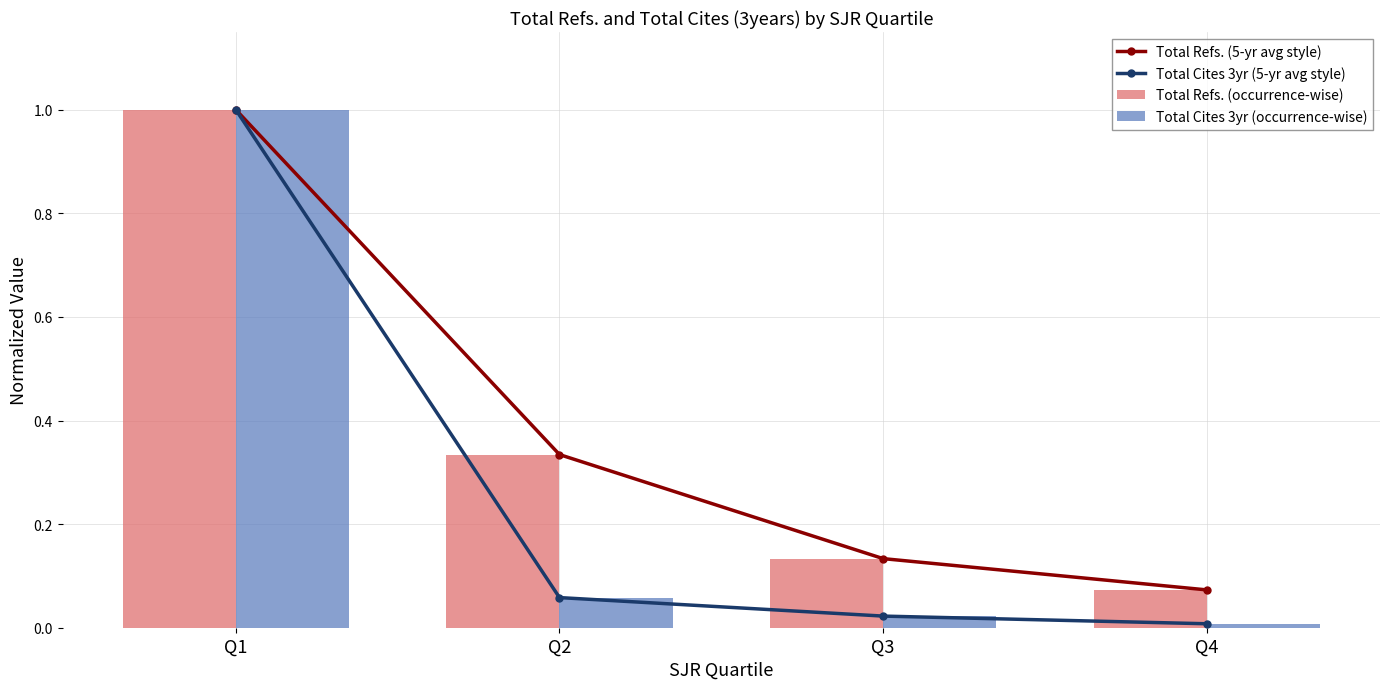

The Total Refs. (5-yr avg style) series shows 1.8 at Q1. True or false?

False